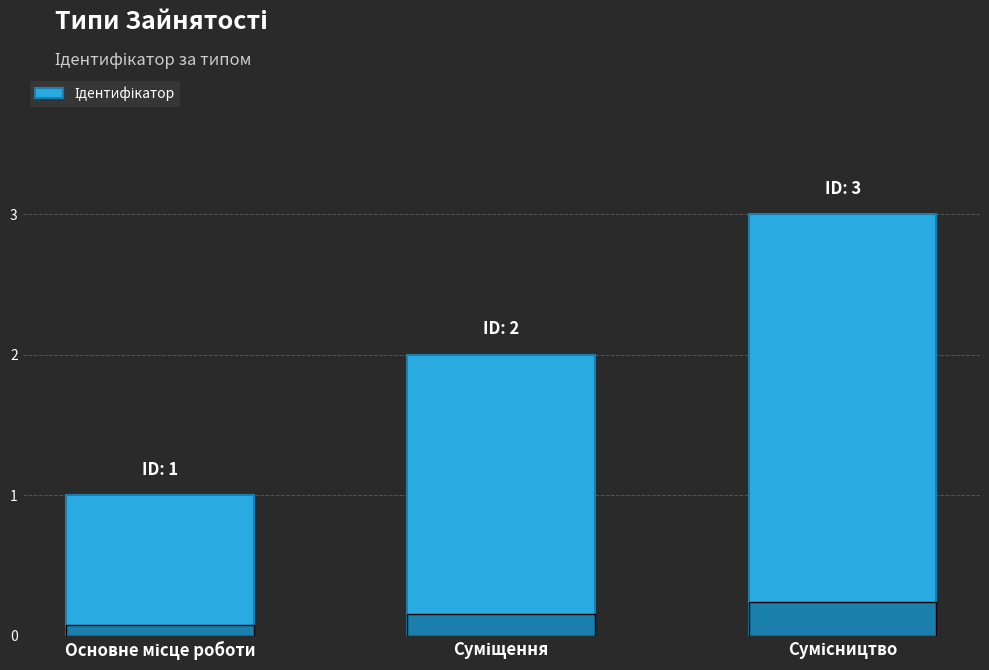

What is the greatest value displayed?

3